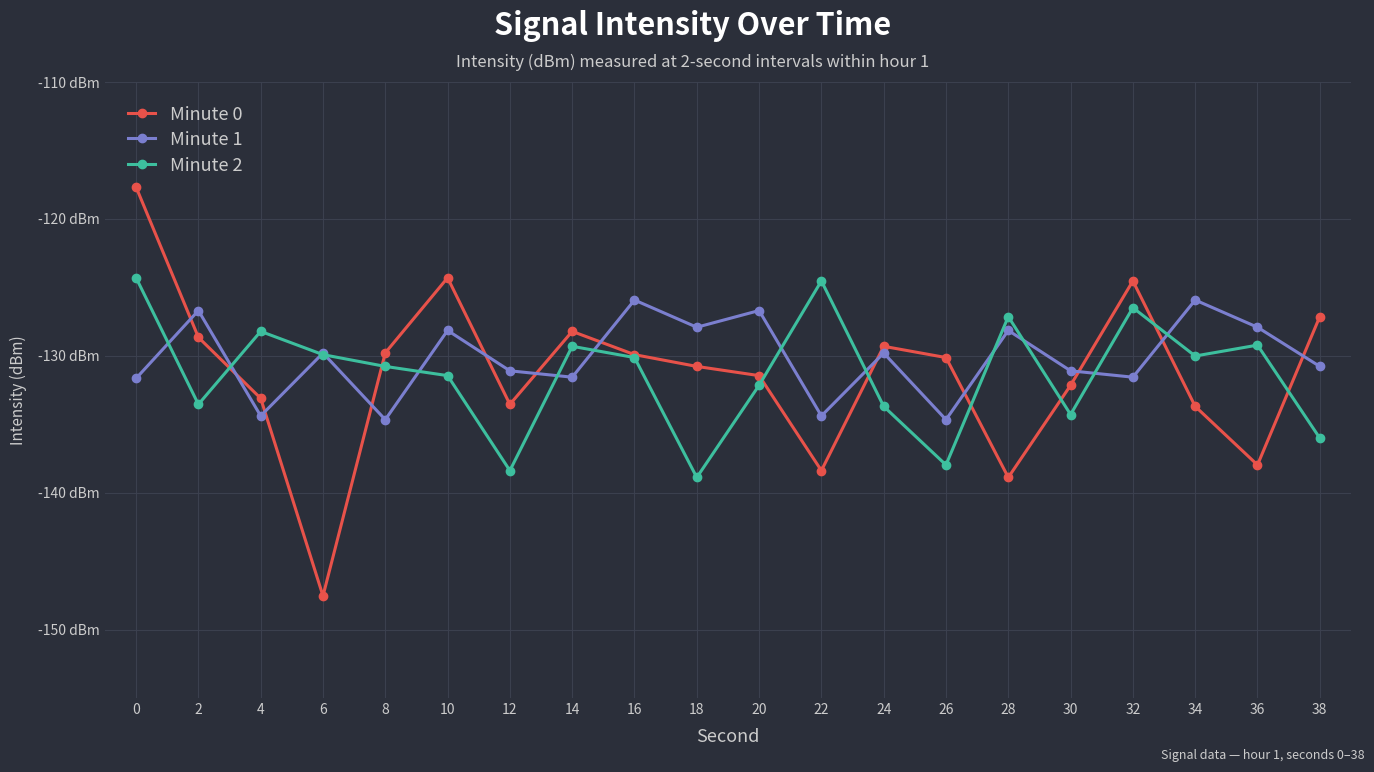

What is the spread (max minus min) of values at 2?

6.9